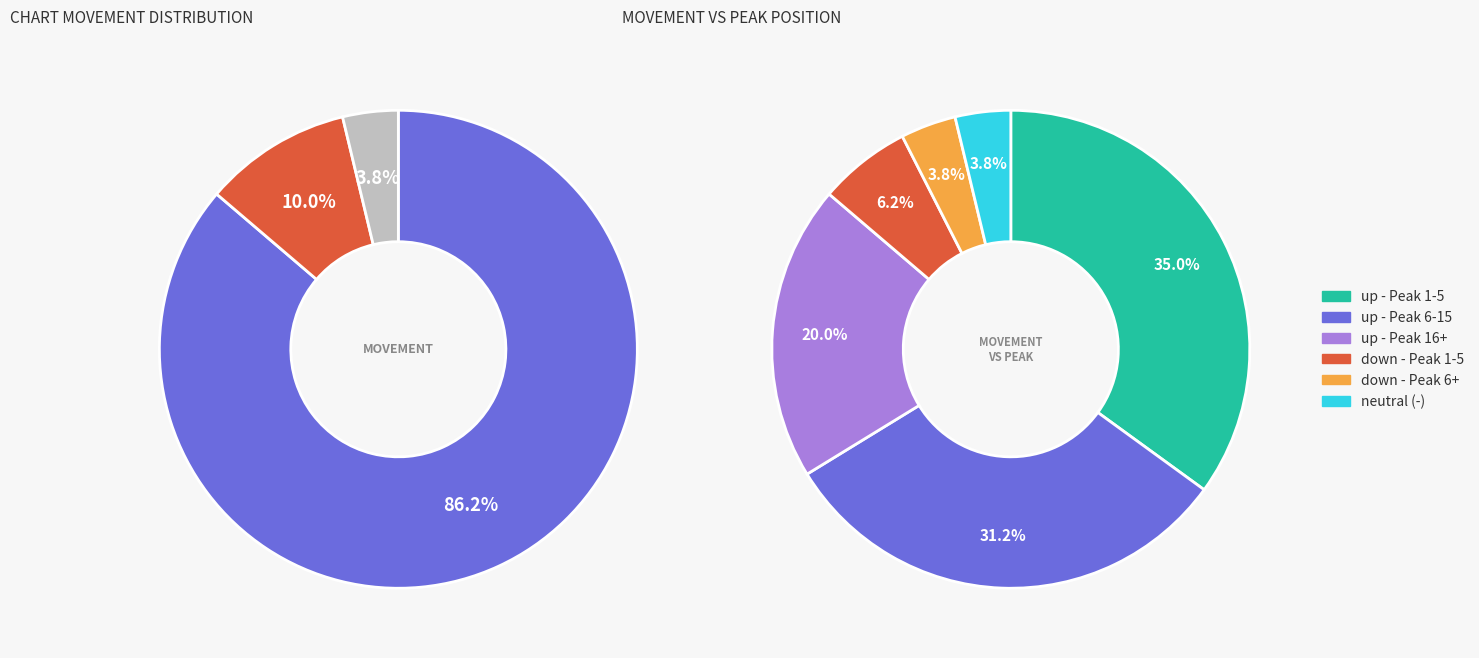

How much of the chart is everything except up?

13.8%